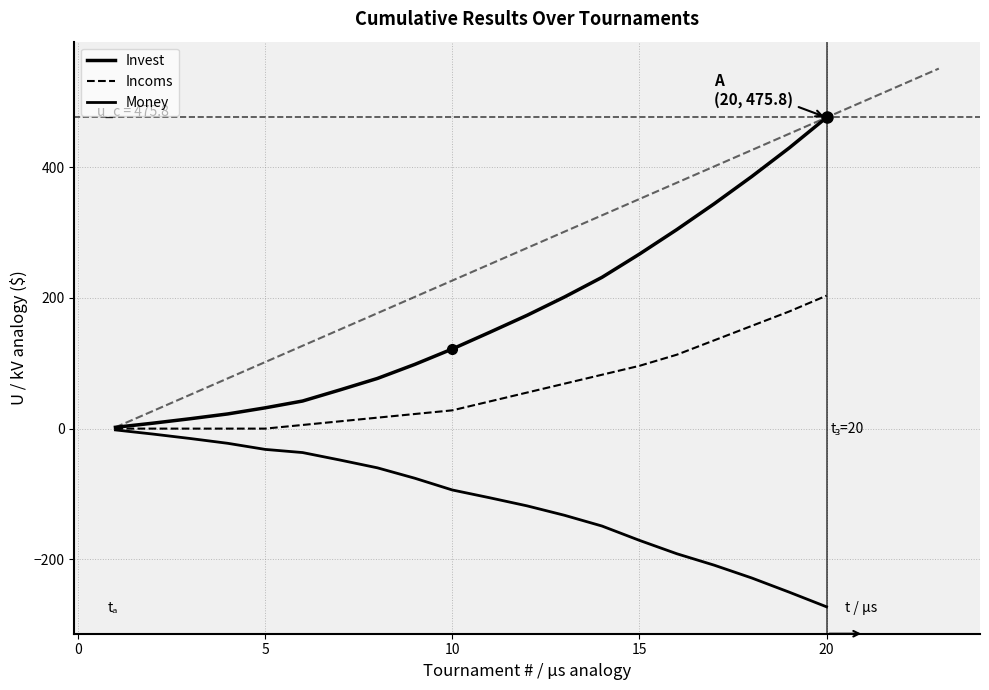

Is this an area chart (filled region under the line)?

No